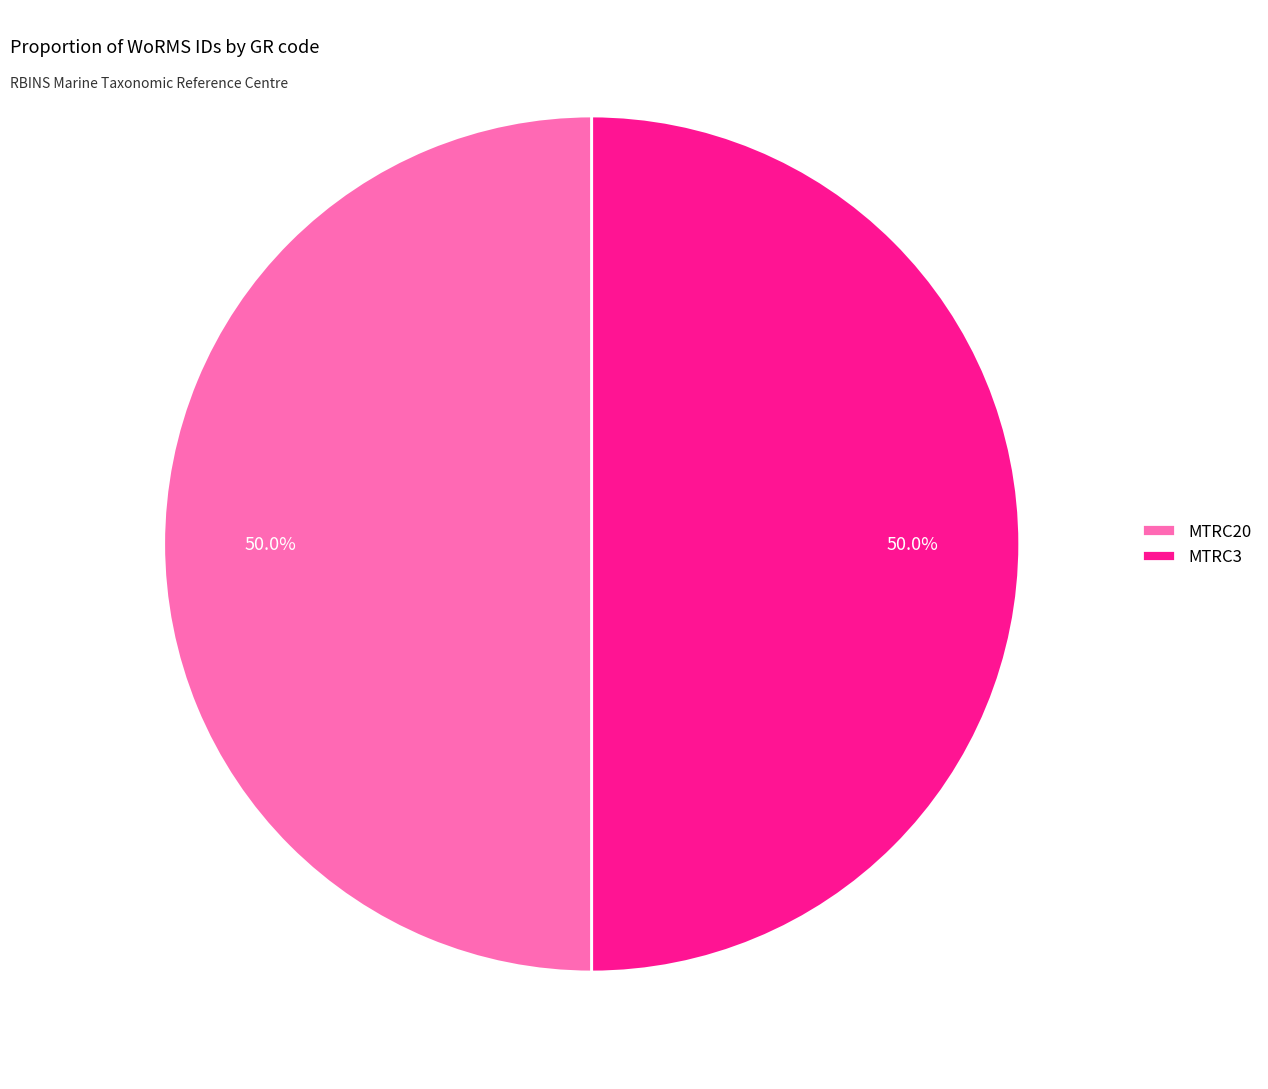

How much of the chart is everything except MTRC20?

50.0%